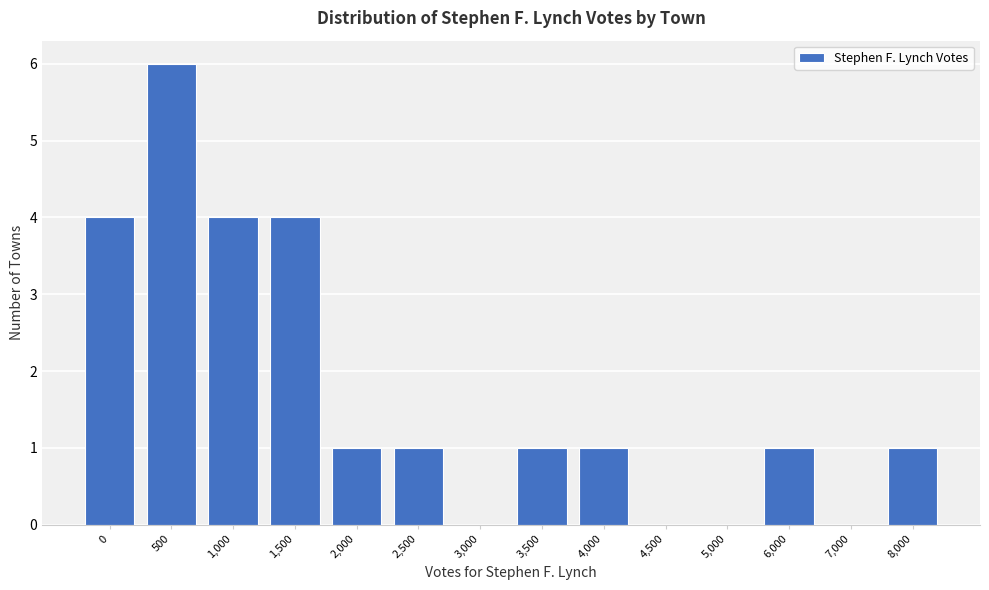

What is the sum of all values?

24